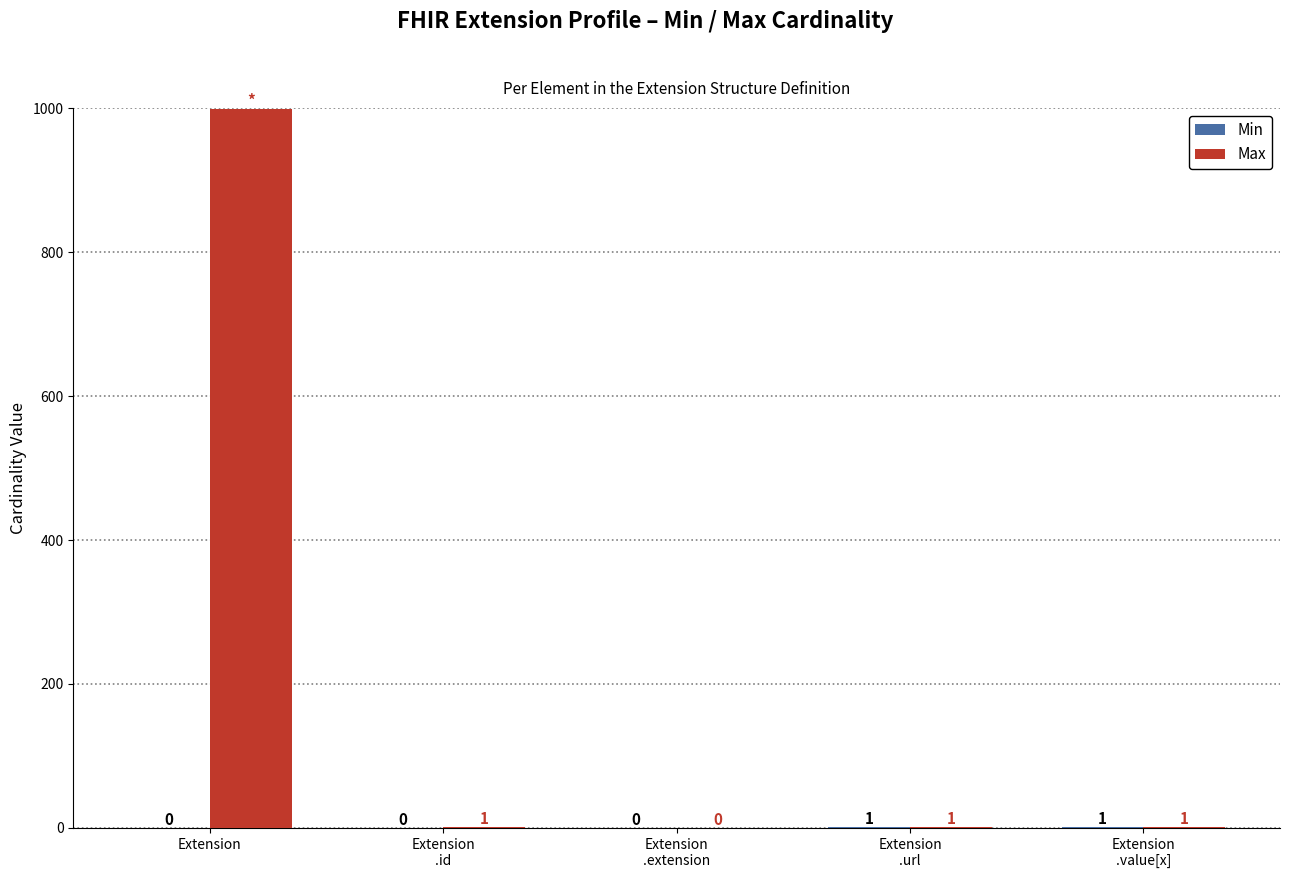

What is the maximum value shown in the chart?

999